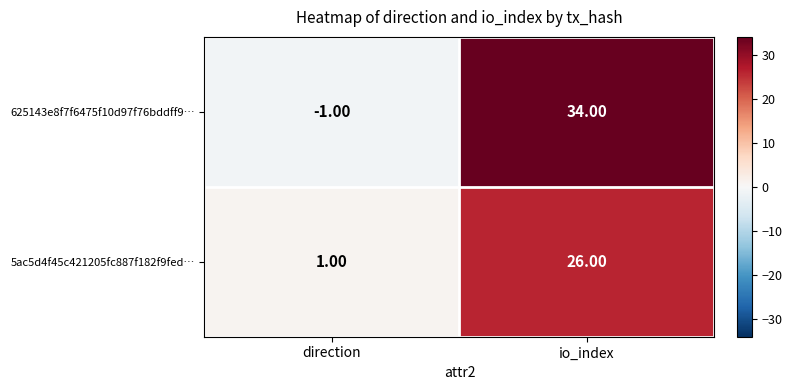

Which series has the widest spread of values?

625143e8f7f6475f10d97f76bddff9…